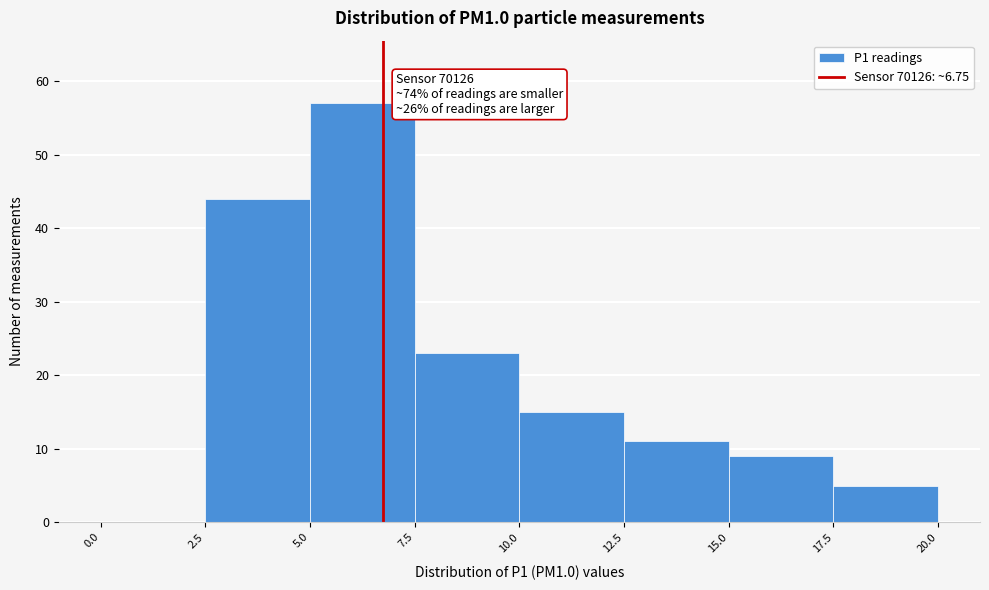

Which range on the x-axis has the tallest bar?

5.0 to 7.5